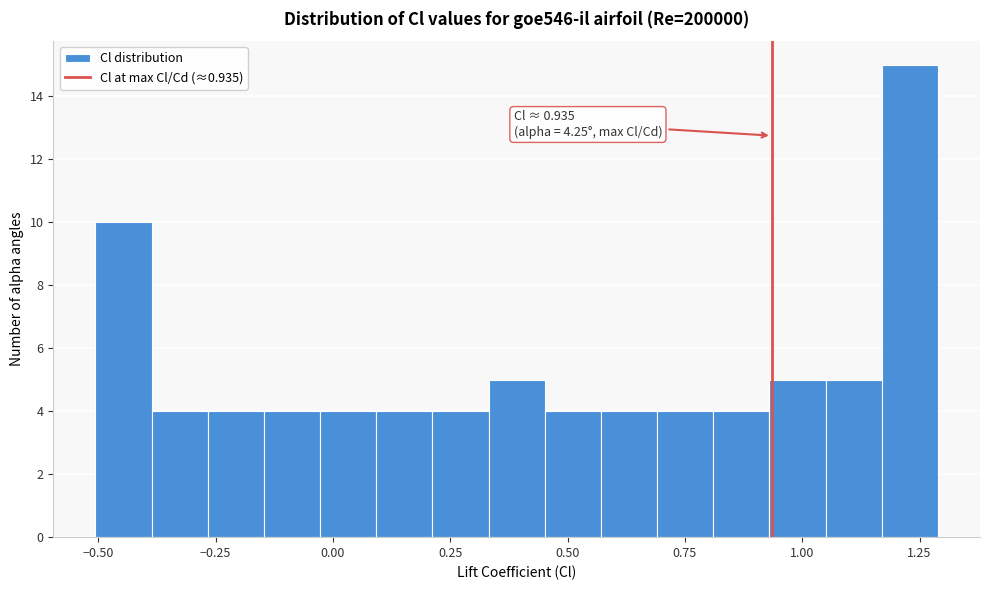

Read against the x-axis, roughly where is the centre of the tallest bar?

1.25